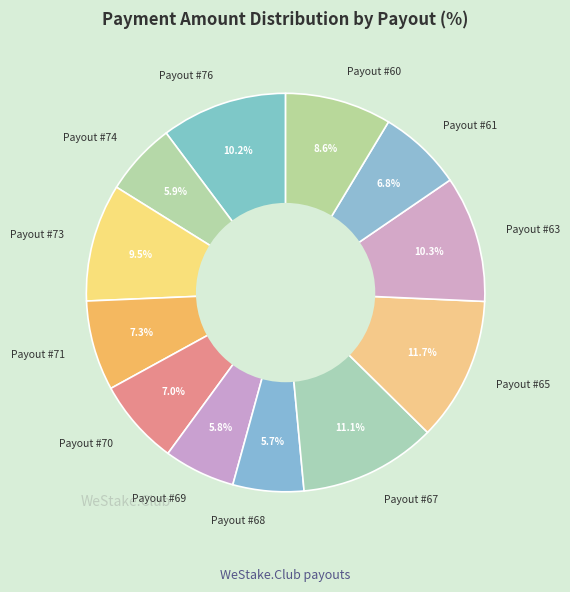

Between Payout #70 and Payout #63, which is larger?

Payout #63